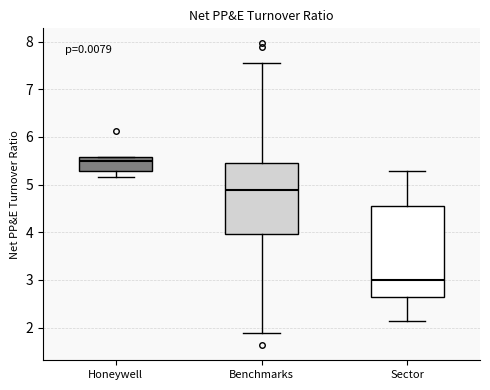

Reading left to right, read every box against the y-axis: the position of its median line, the range the box covers, and the ends of its whiskers. The values are not printed on the chart, so give them approximately, as read against the axis.

Honeywell: median 5.5, box 5.3 to 5.6, whiskers 5.2 to 5.6
Benchmarks: median 4.9, box 4.0 to 5.5, whiskers 1.9 to 7.5
Sector: median 3.0, box 2.6 to 4.5, whiskers 2.1 to 5.3